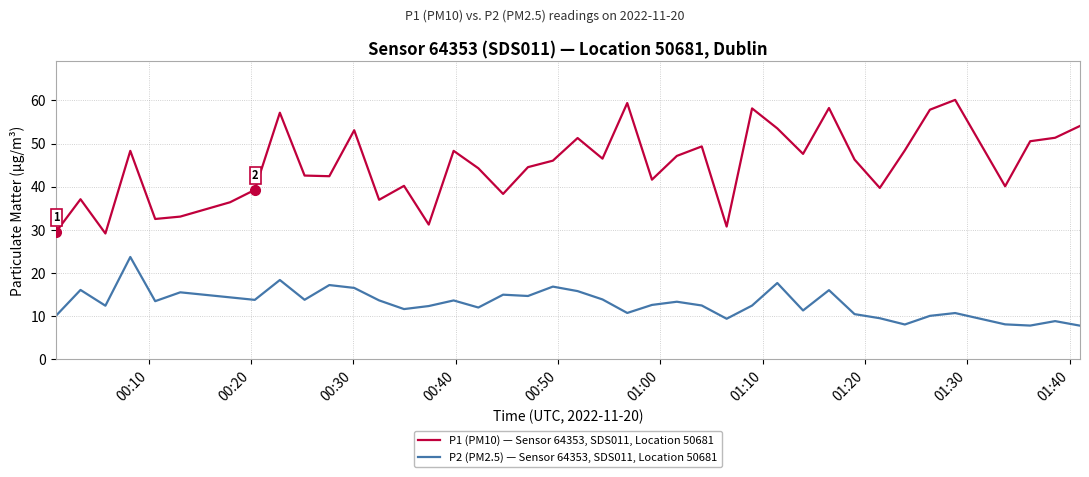

List the series in order of their peak value, lowest first.

P2 (PM2.5) — Sensor 64353, SDS011, Location 50681, P1 (PM10) — Sensor 64353, SDS011, Location 50681